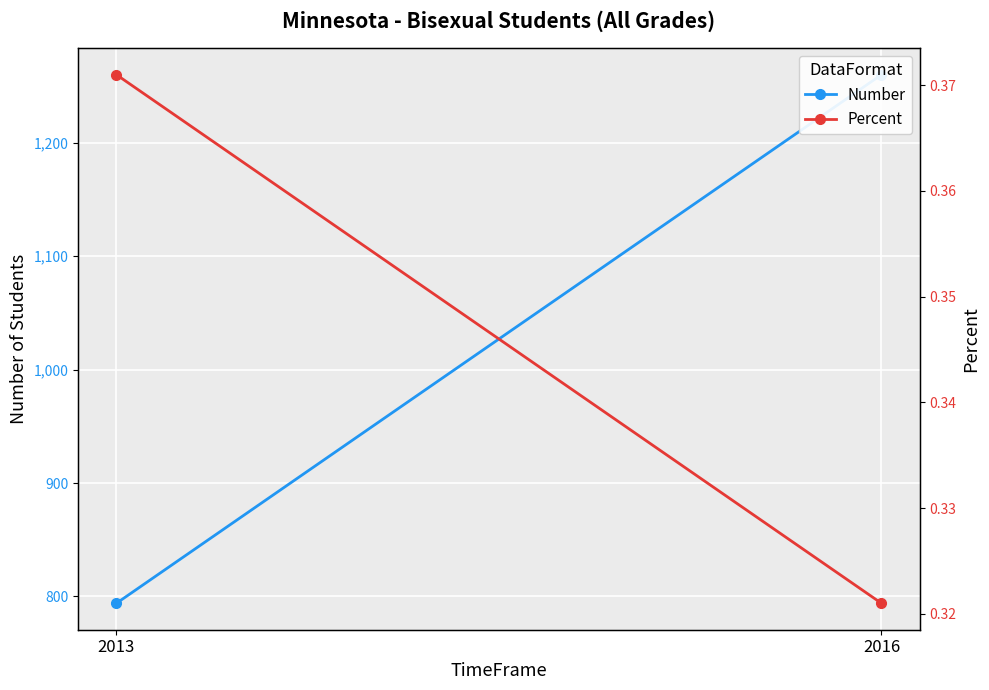

Which series has the largest total across all categories?

Number